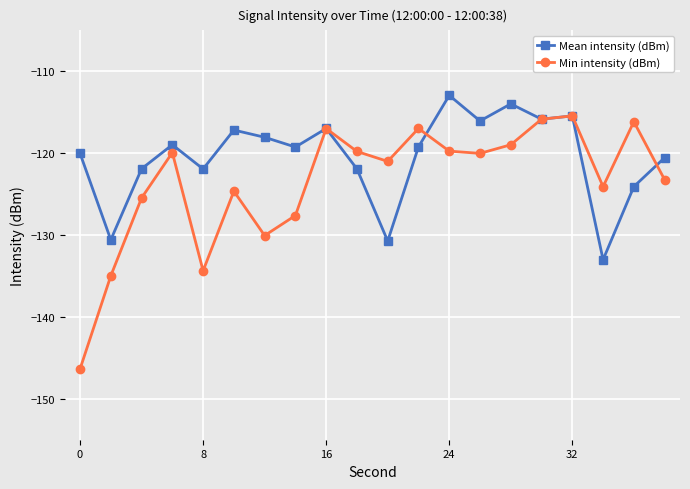

How many categories are shown in the chart?

20